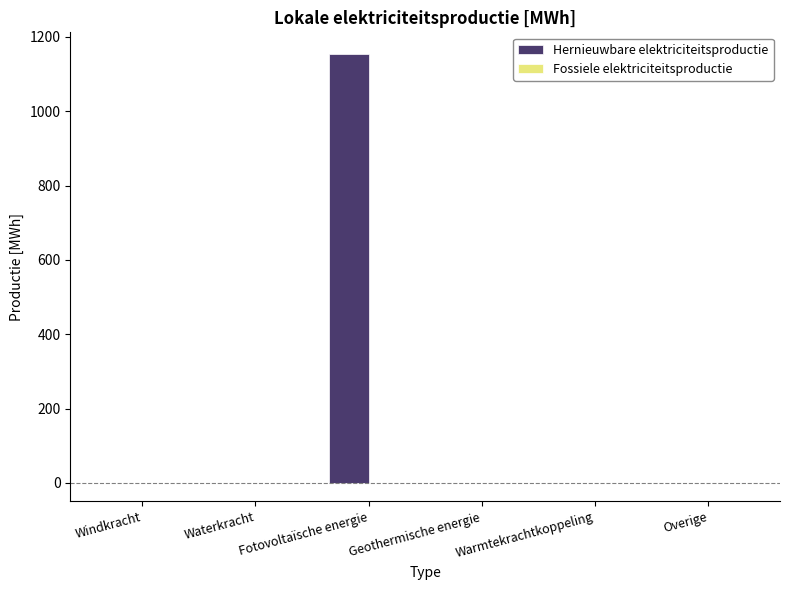

True or false: the data shows 0.0 at Waterkracht.

True